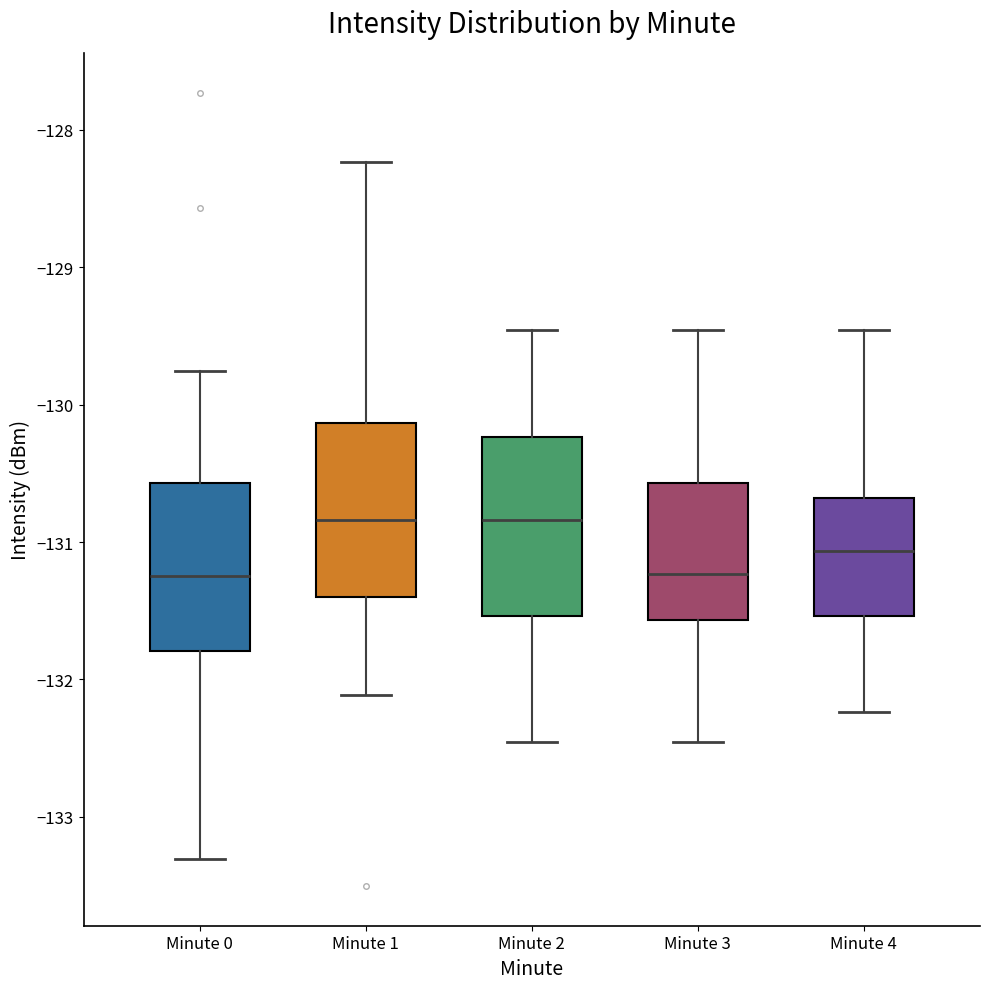

Where is the lower edge of the box for Minute 2 on the y-axis? The values are not printed on the chart, so give them approximately, as read against the axis.

-131.5